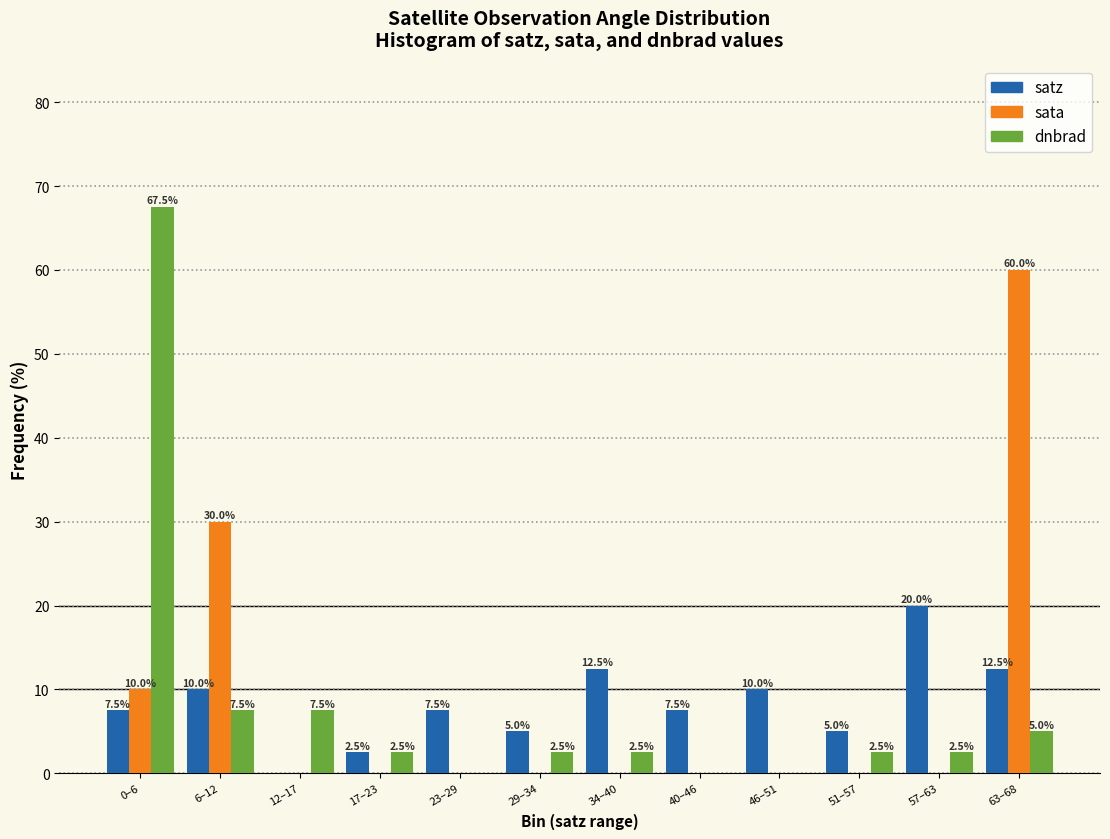

Reading left to right, list all the values displayed in this chart.

satz: 0–6=7.5	6–12=10.0	12–17=0.0	17–23=2.5	23–29=7.5	29–34=5.0	34–40=12.5	40–46=7.5	46–51=10.0	51–57=5.0	57–63=20.0	63–68=12.5
sata: 0–6=10.0	6–12=30.0	12–17=0.0	17–23=0.0	23–29=0.0	29–34=0.0	34–40=0.0	40–46=0.0	46–51=0.0	51–57=0.0	57–63=0.0	63–68=60.0
dnbrad: 0–6=67.5	6–12=7.5	12–17=7.5	17–23=2.5	23–29=0.0	29–34=2.5	34–40=2.5	40–46=0.0	46–51=0.0	51–57=2.5	57–63=2.5	63–68=5.0